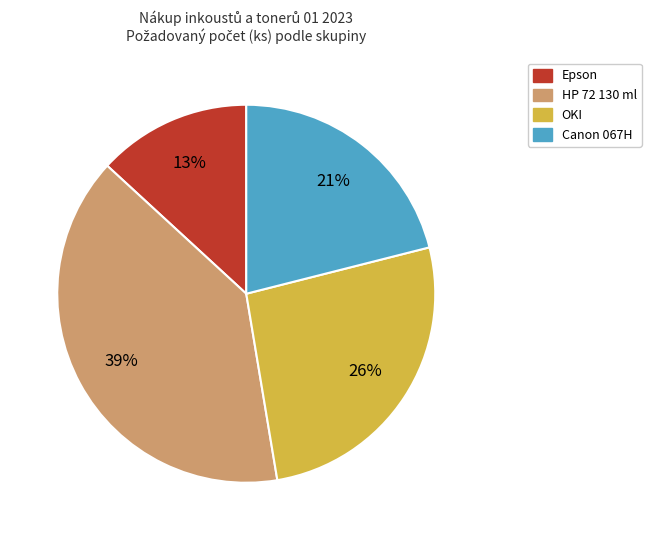

Is there a majority slice in this chart?

No